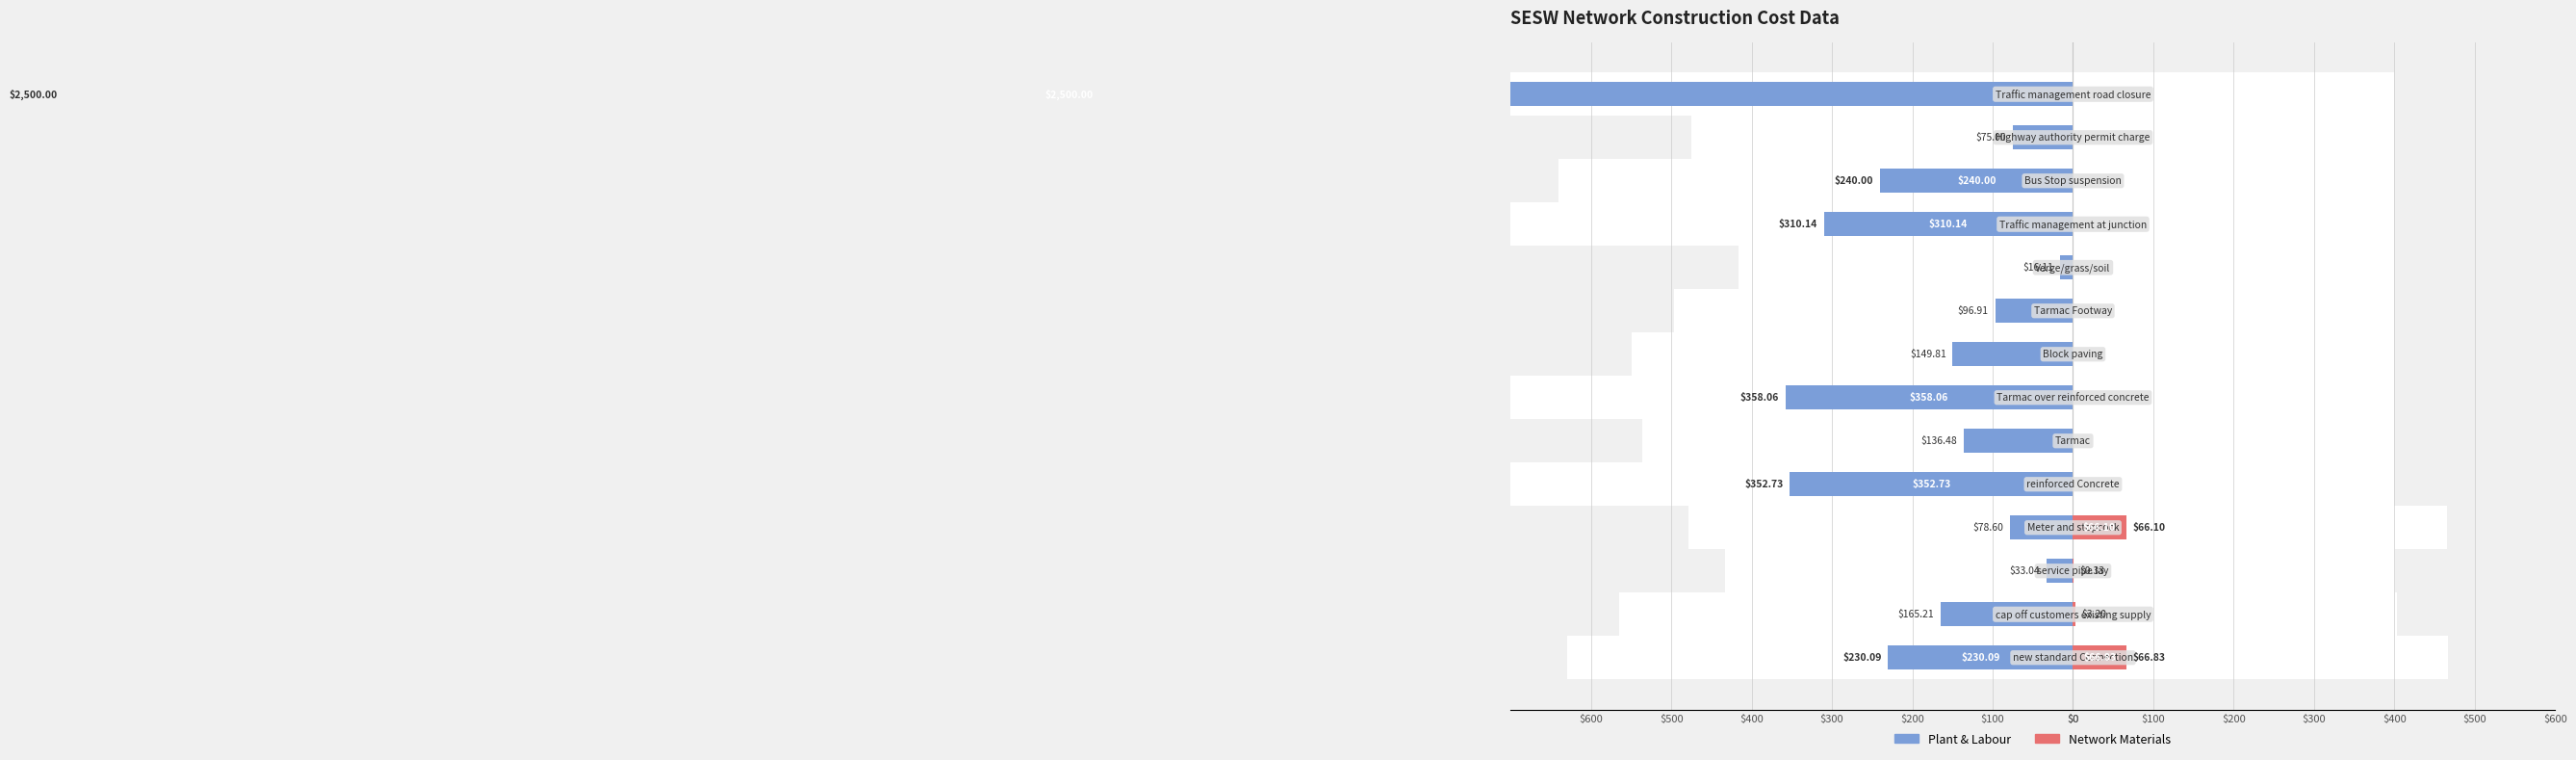

Reading right to left, what are all the values shown in this chart?

Plant & Labour: -2500.0	-75.0	-240.0	-310.1	-16.1	-96.9	-149.8	-358.1	-136.5	-352.7	-78.6	-33.0	-165.2	-230.1
Network Materials: 0.0	0.0	0.0	0.0	0.0	0.0	0.0	0.0	0.0	0.0	66.1	0.3	3.2	66.8